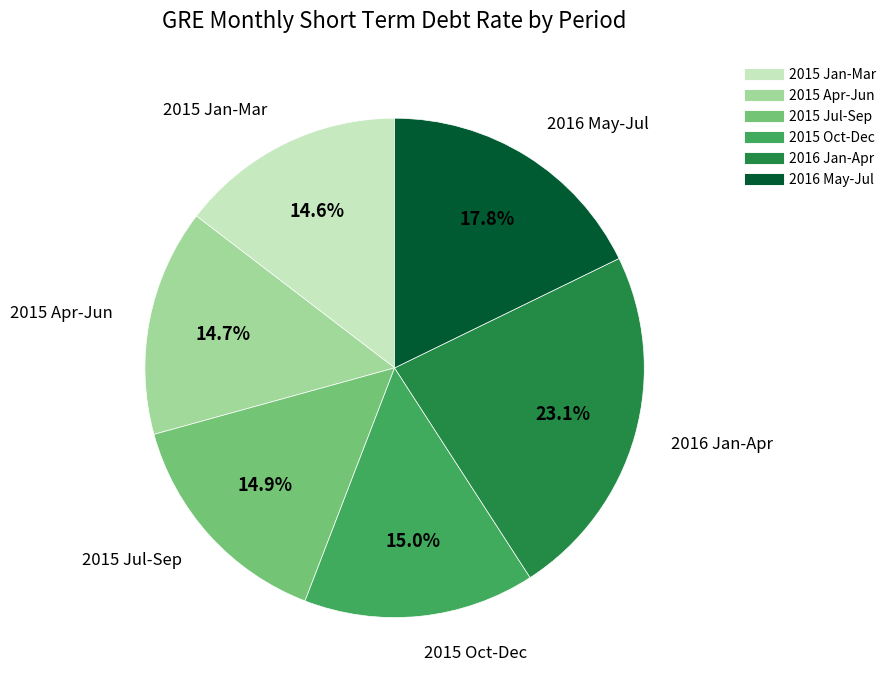

Is there any slice that represents more than half of the pie?

No